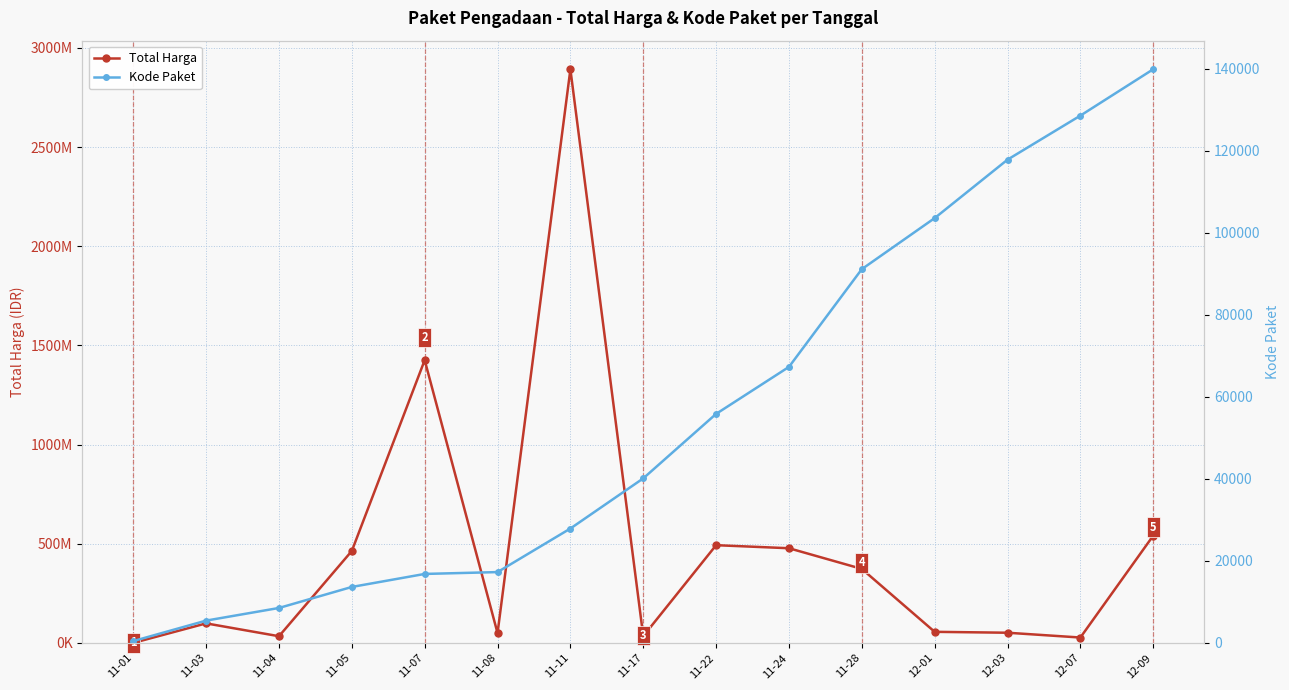

The Kode Paket series shows 55826 at 11-22. True or false?

True